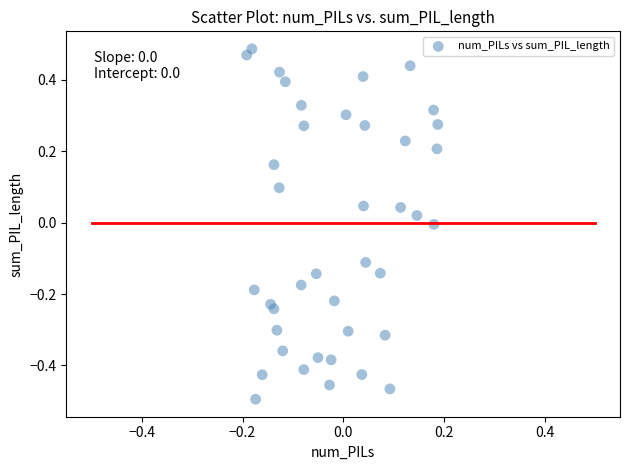

What is the range of Y values (max minus min)?

1.0